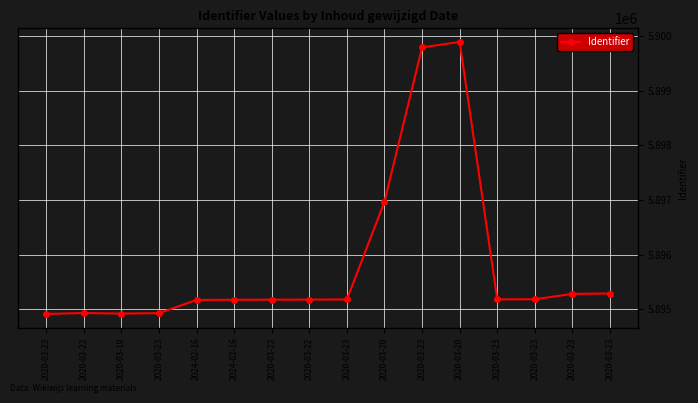

How many points are higher than both their immediate neighbors (excluding endpoints)?

2